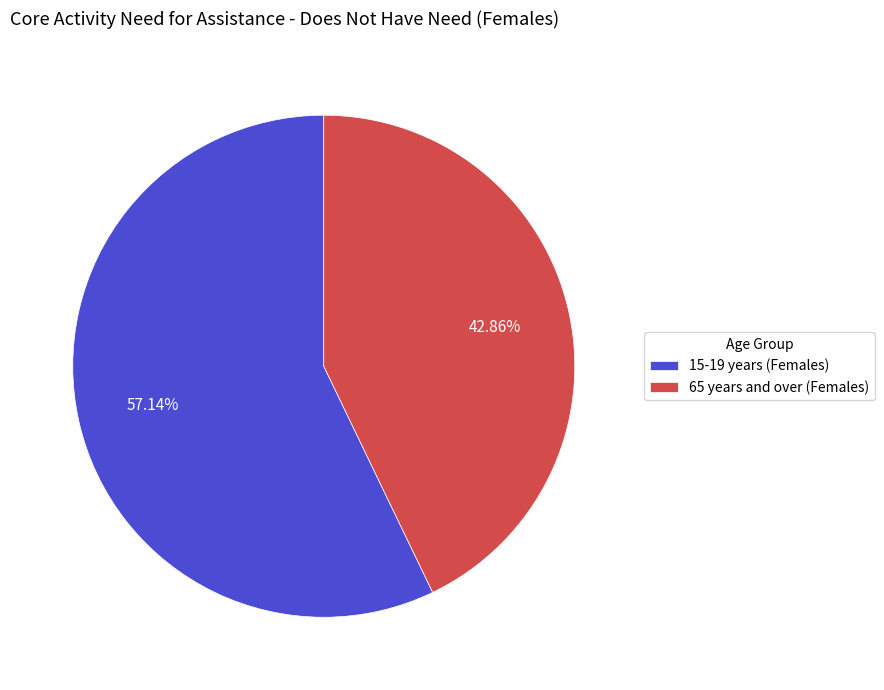

Approximately how many times larger is the value at 15-19 years (Females) compared to 65 years and over (Females)?

1.3